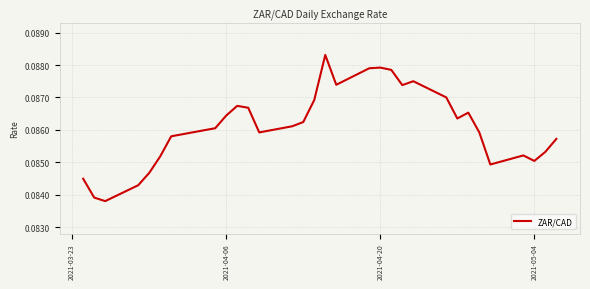

What is the greatest value displayed?

0.1